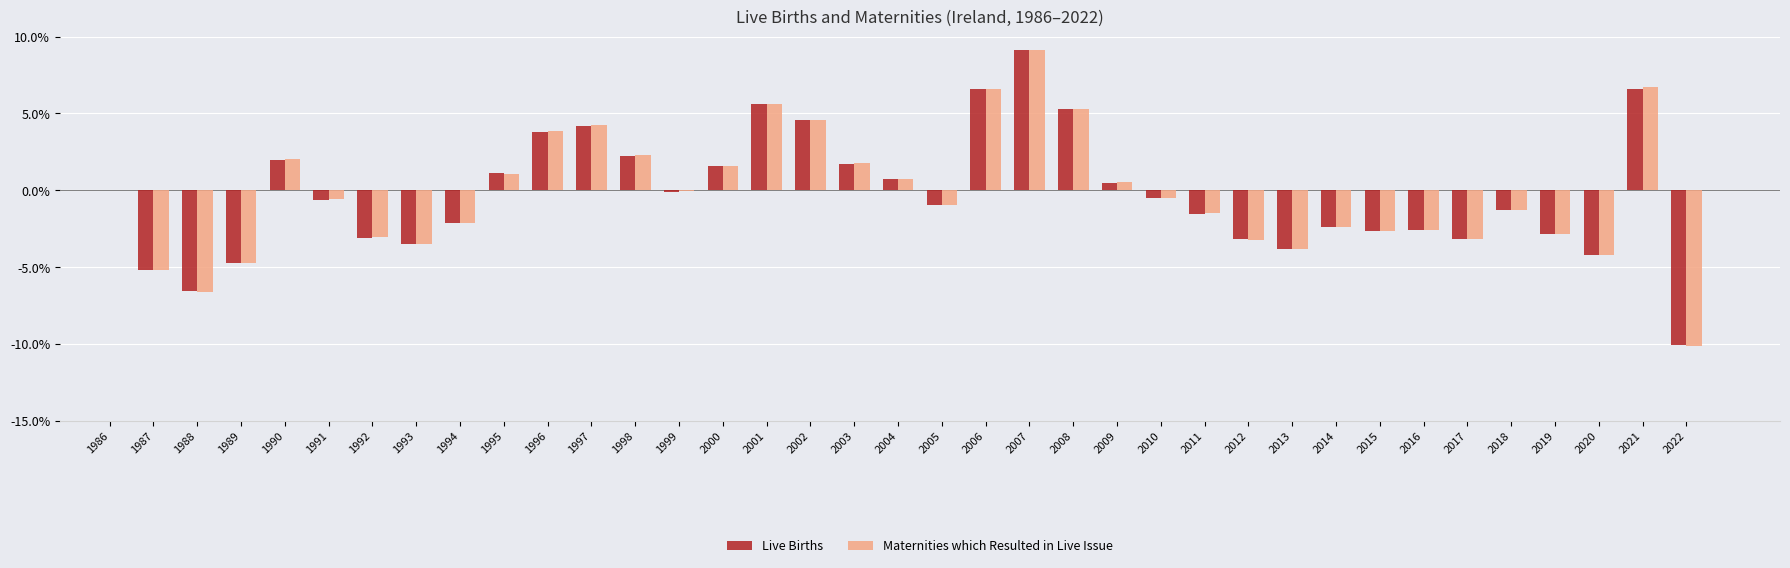

Is the value of Maternities which Resulted in Live Issue at 1995 greater than the value of Live Births at 1989?

Yes